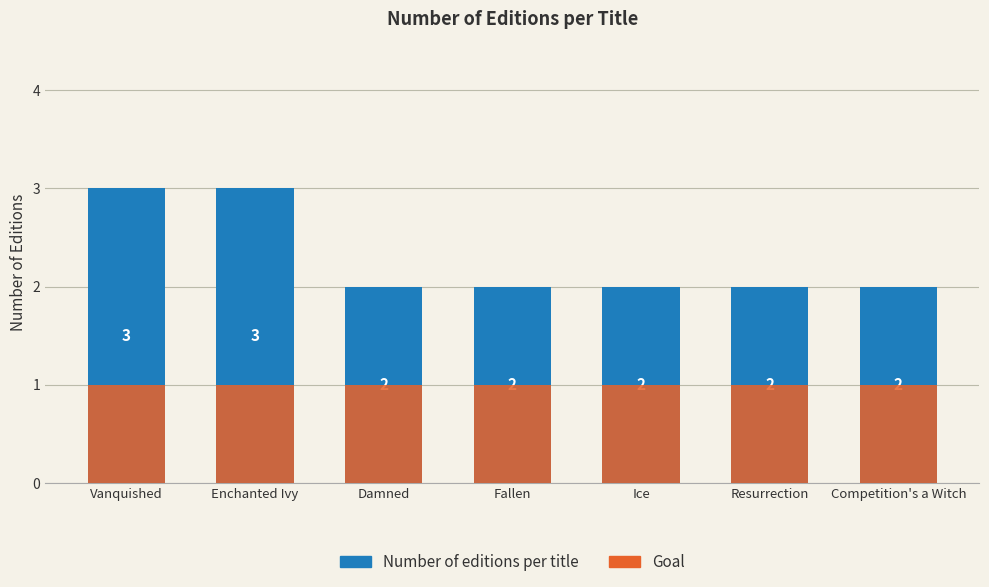

Is it true that Number of editions per title equals 3 at Fallen?

False